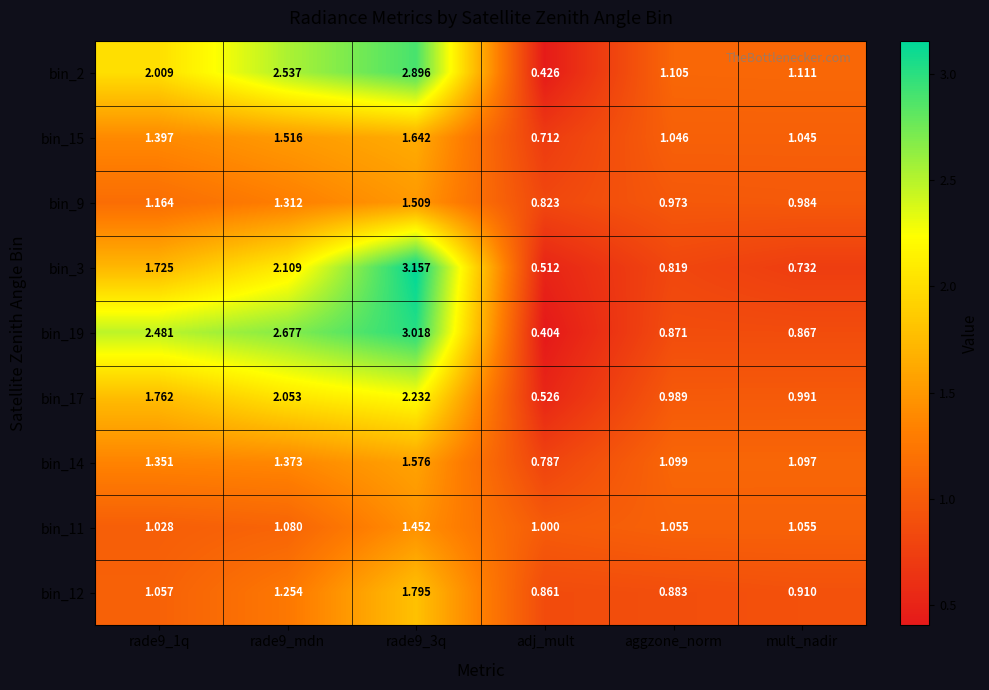

List the series in order of their peak value, highest first.

bin_3, bin_19, bin_2, bin_17, bin_12, bin_15, bin_14, bin_9, bin_11